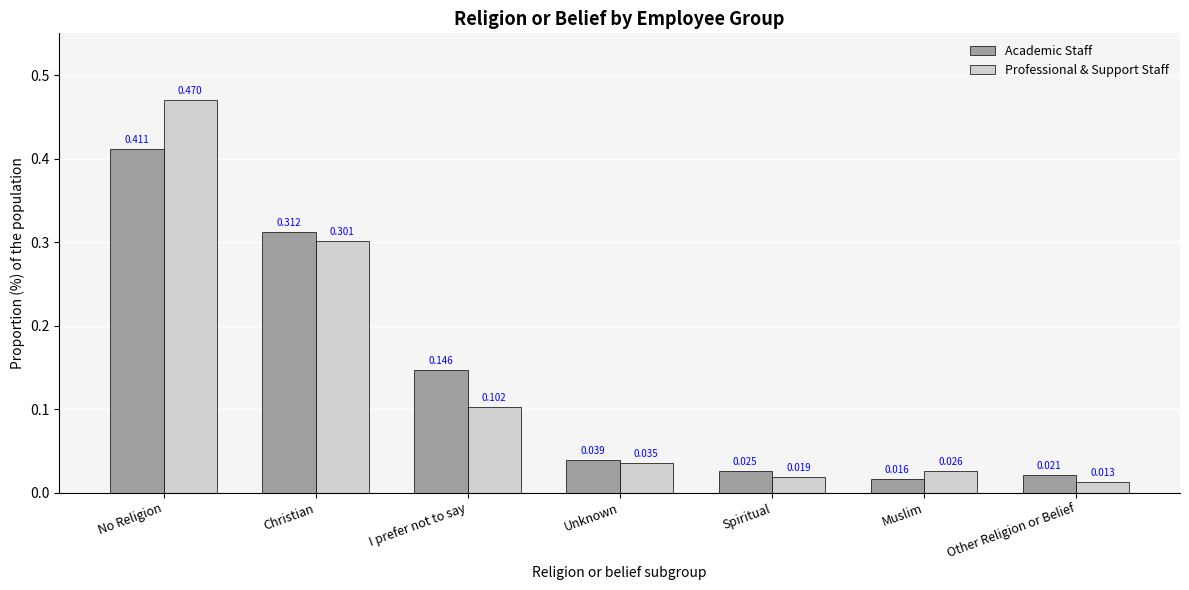

The Academic Staff series shows 0.2 at I prefer not to say. True or false?

False